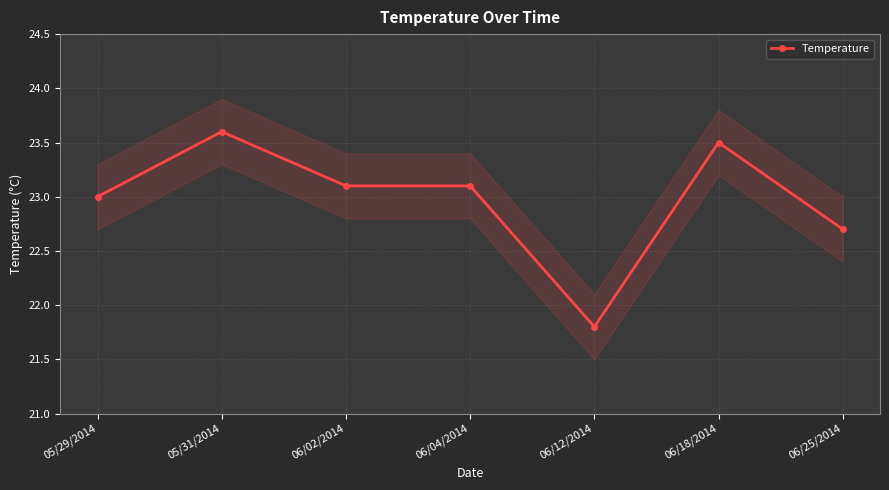

Between 05/29/2014 and 06/25/2014, which is larger?

05/29/2014